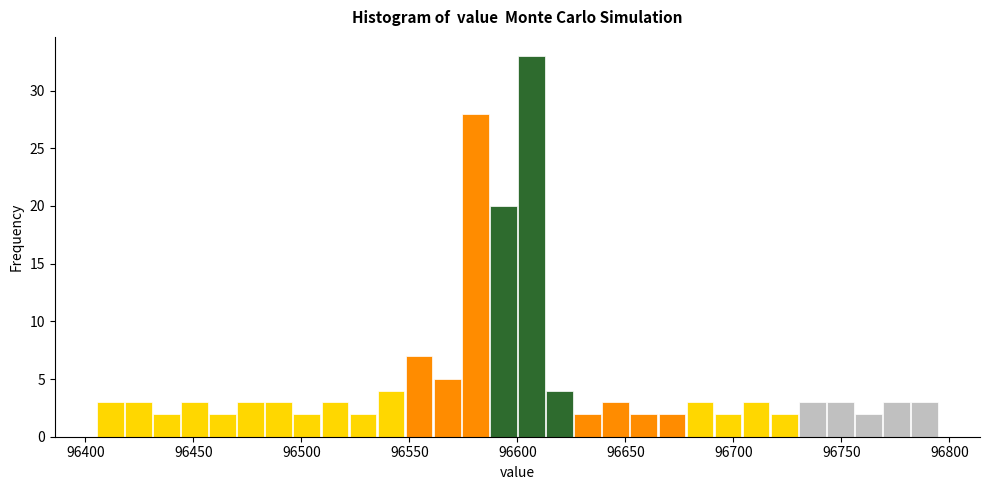

Around what value on the x-axis is the tallest bar? Give the approximate position of its centre, as read against the axis.

96605